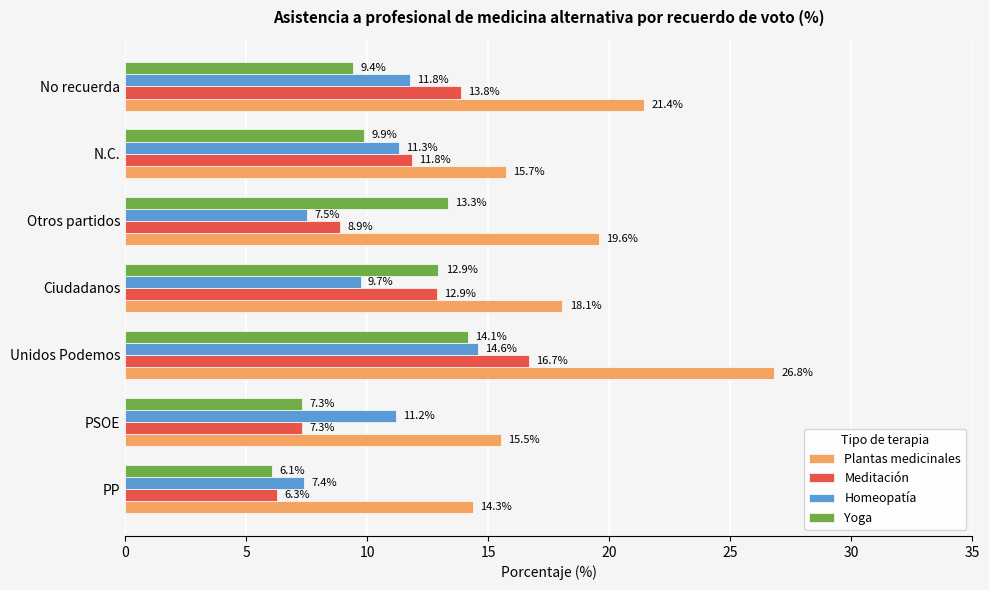

List the labels in order of Yoga value, largest first.

Unidos Podemos, Otros partidos, Ciudadanos, N.C., No recuerda, PSOE, PP